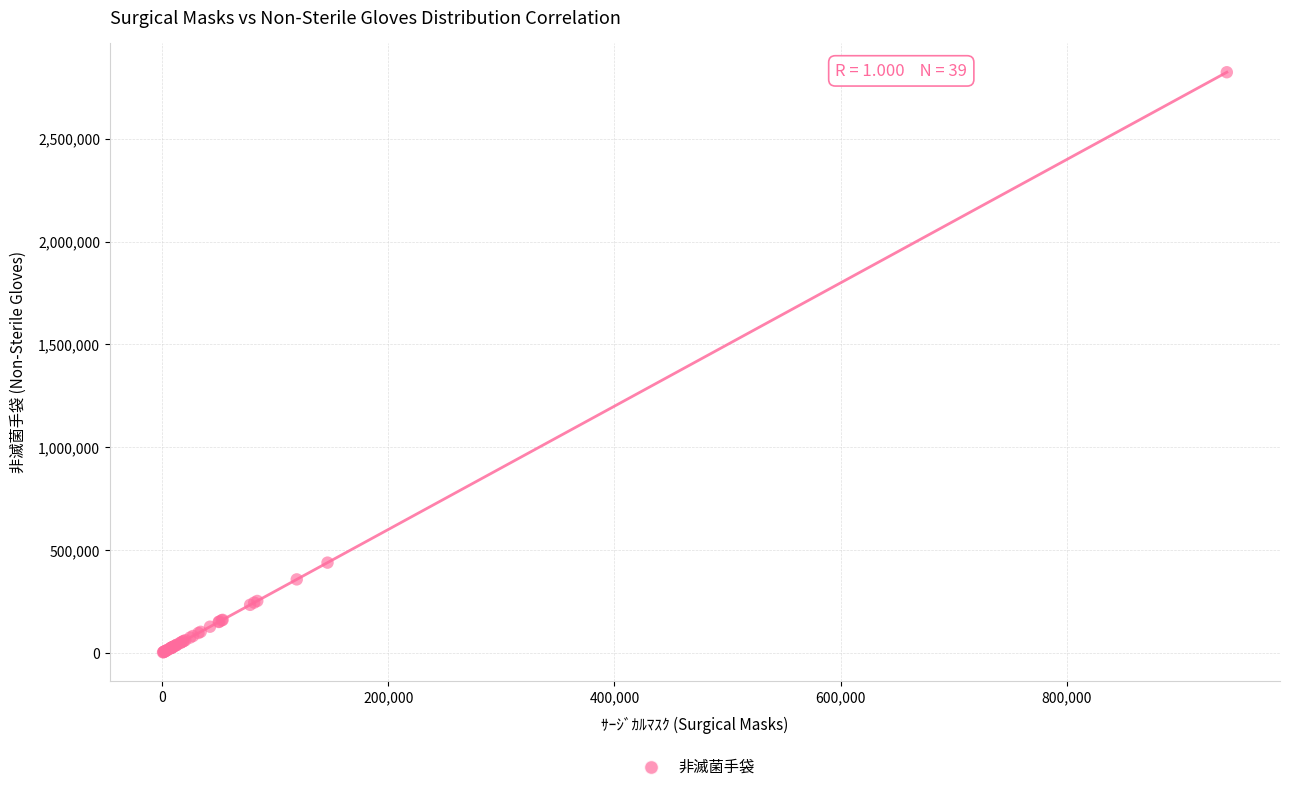

What Y value in the scatter plot is closest to 1413350?

439050